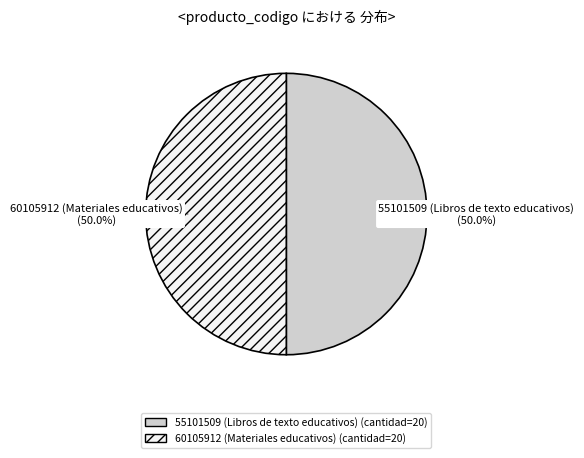

How many slices are in this pie chart?

2